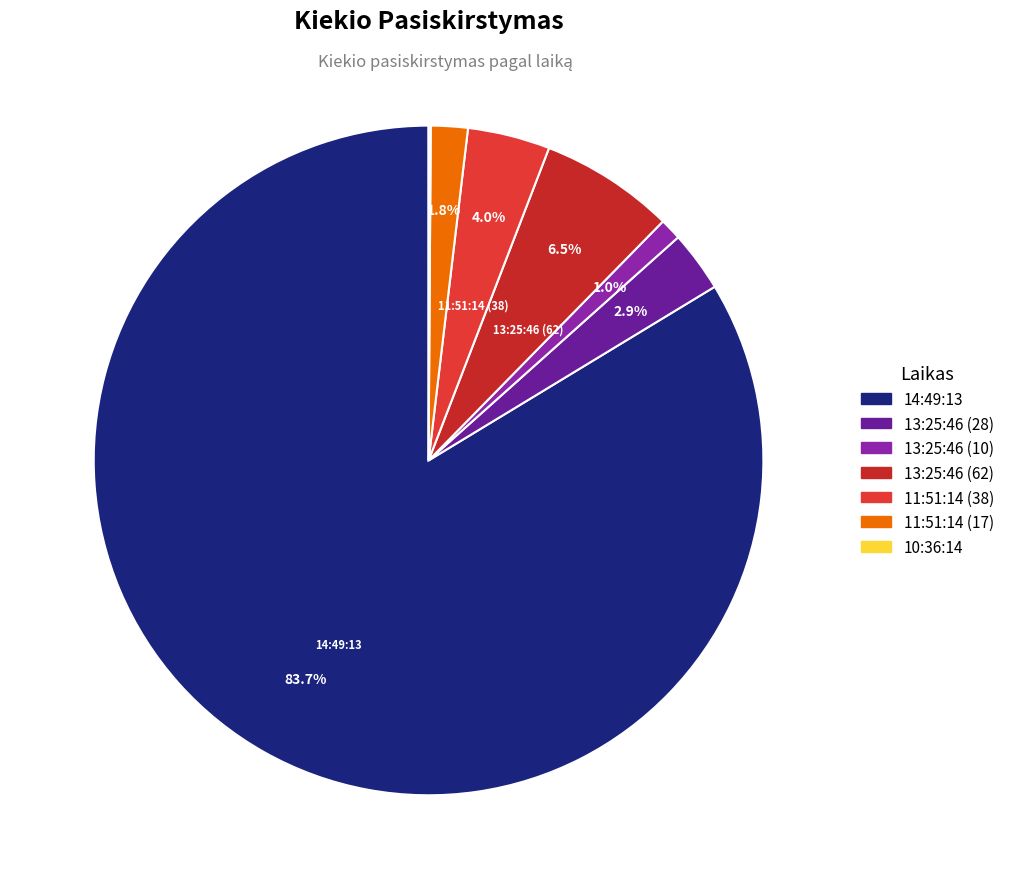

Count the number of slices in the pie.

7